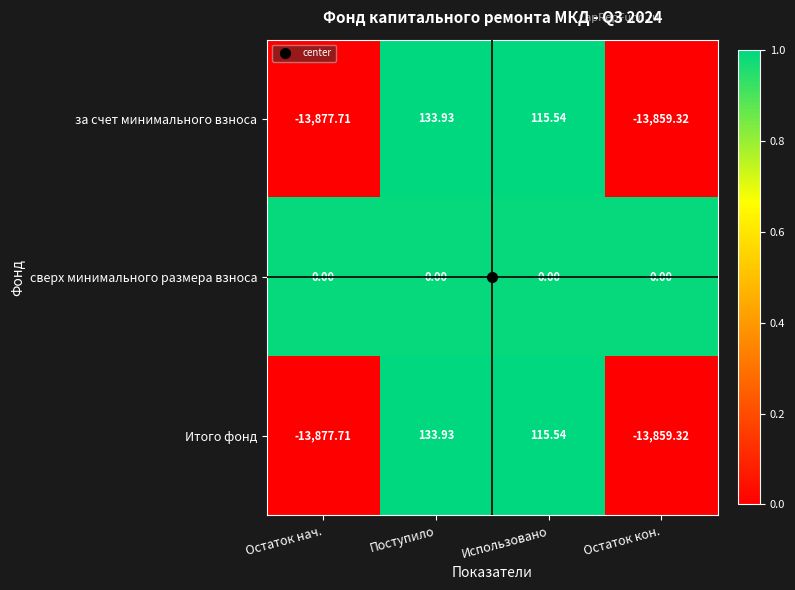

Is the value of Итого фонд at Использовано greater than the value of сверх минимального размера взноса at Остаток кон.?

Yes